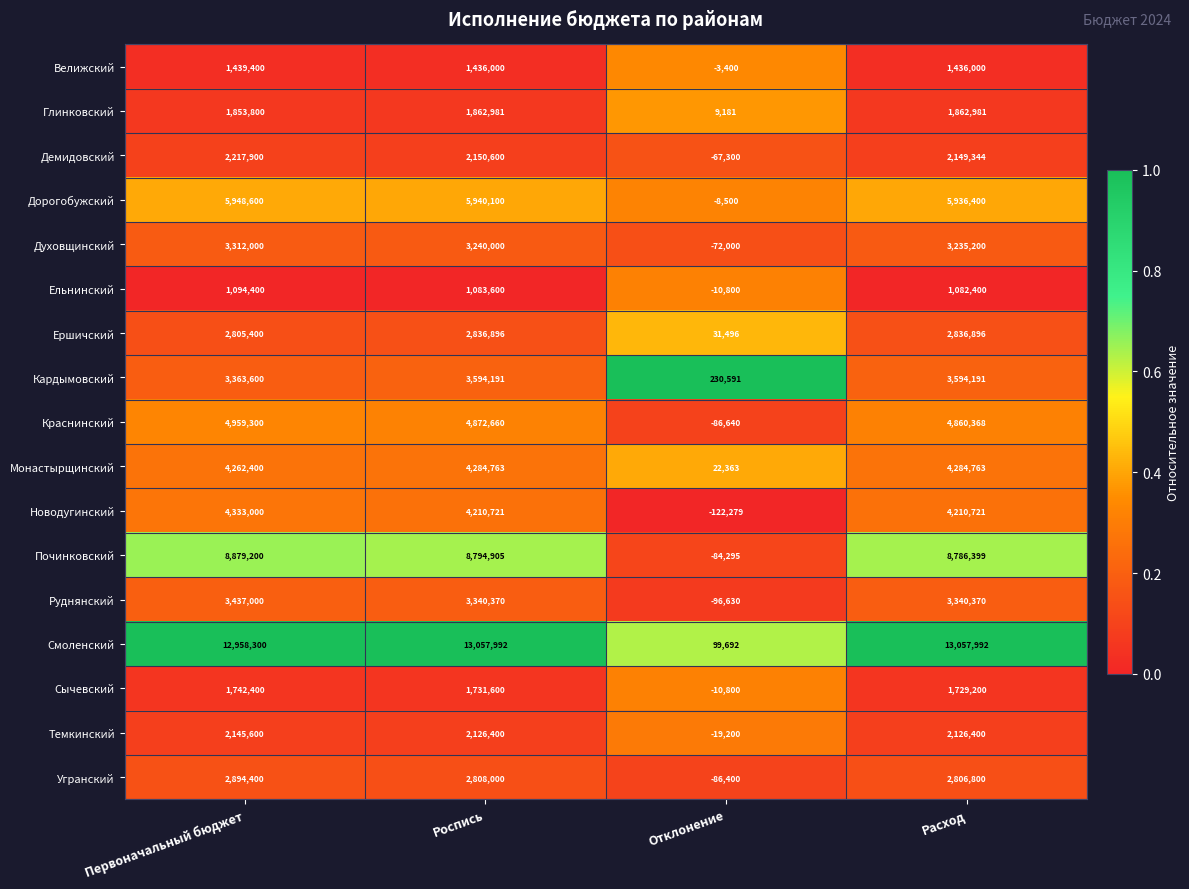

The Сычевский series shows 652907 at Роспись. True or false?

False